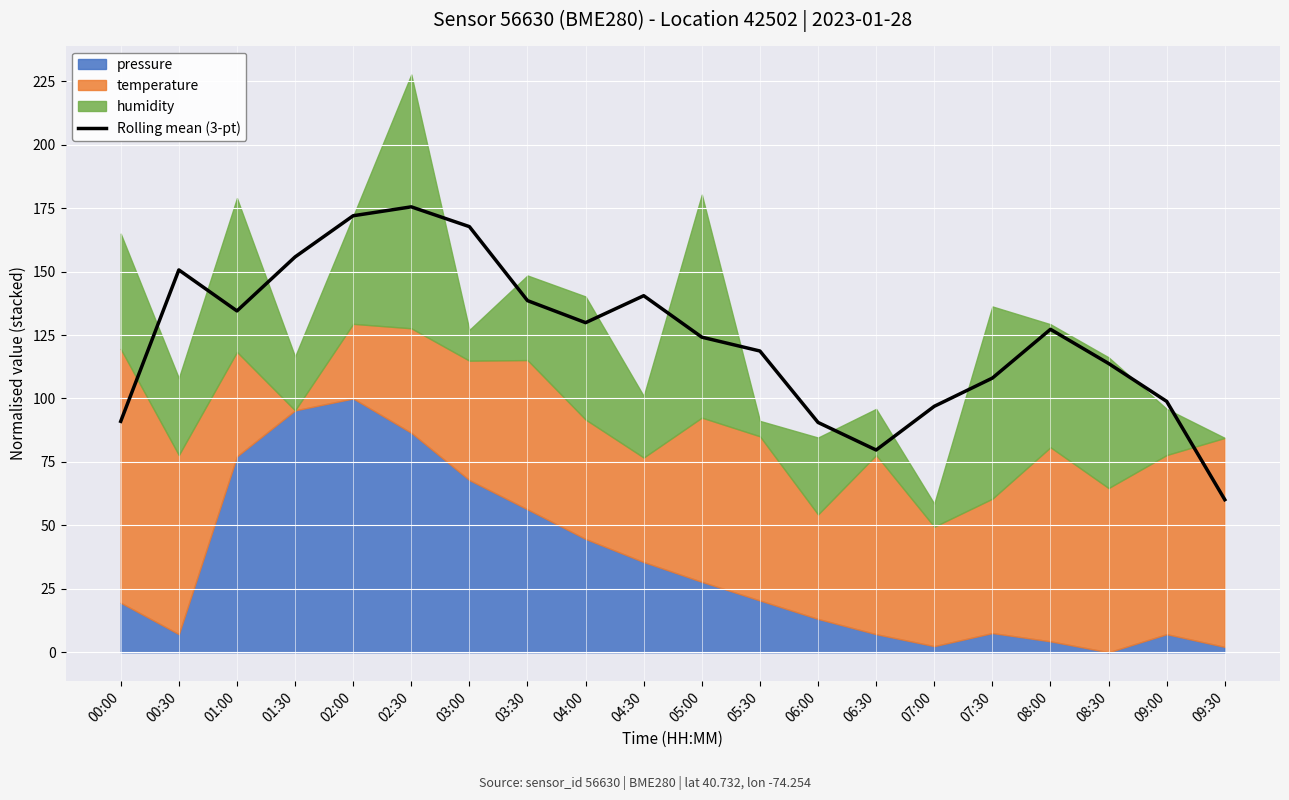

Approximately how many times larger is the value at 02:30 compared to 04:00?

1.4